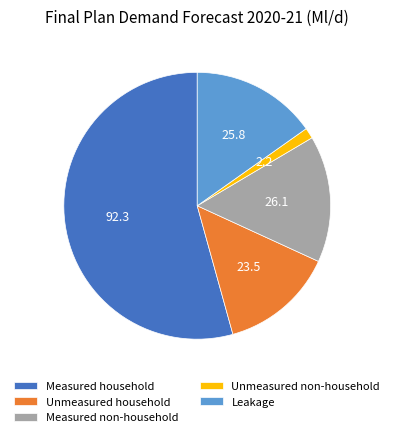

True or false: Unmeasured household accounts for 24% of the total.

False